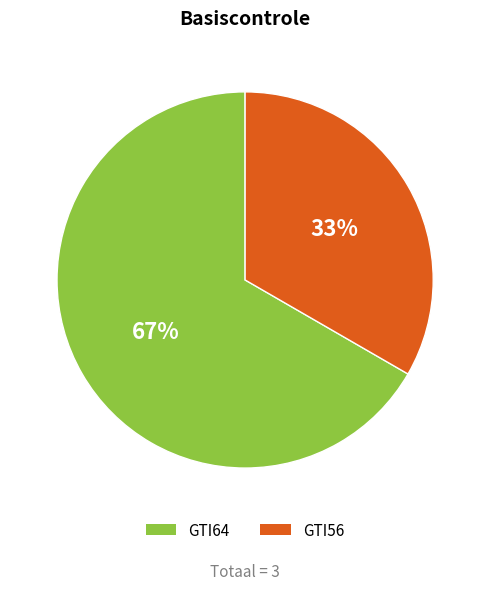

What percentage is the GTI56 slice, to the nearest percent?

33%